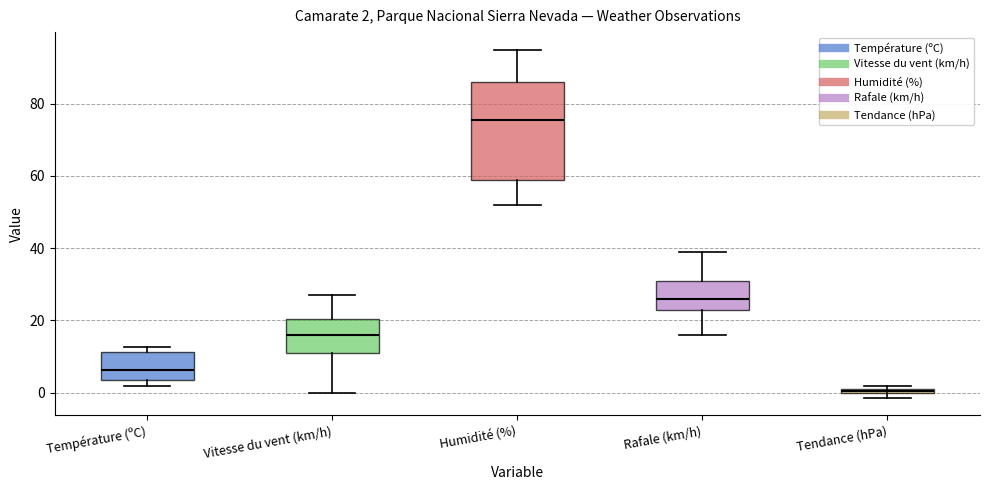

Which box is the tallest, from its lower edge to its upper edge?

Humidité (%)